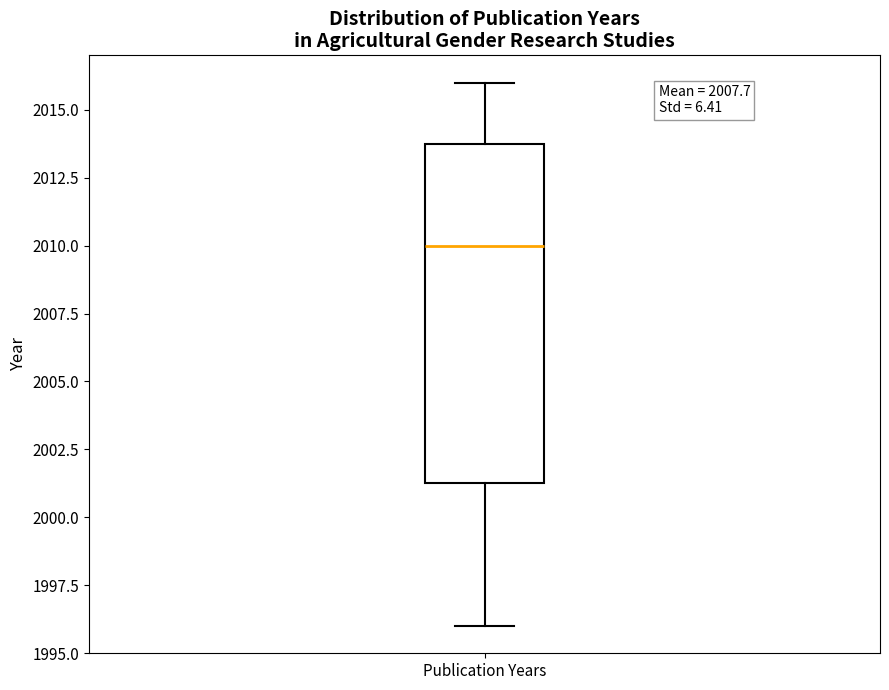

Read this box plot against the y-axis: the position of the median line, the range covered by the box, and the ends of both whiskers. The values are not printed on the chart, so give them approximately, as read against the axis.

median 2010.0, box 2001.5 to 2014.0, whiskers 1996.0 to 2016.0